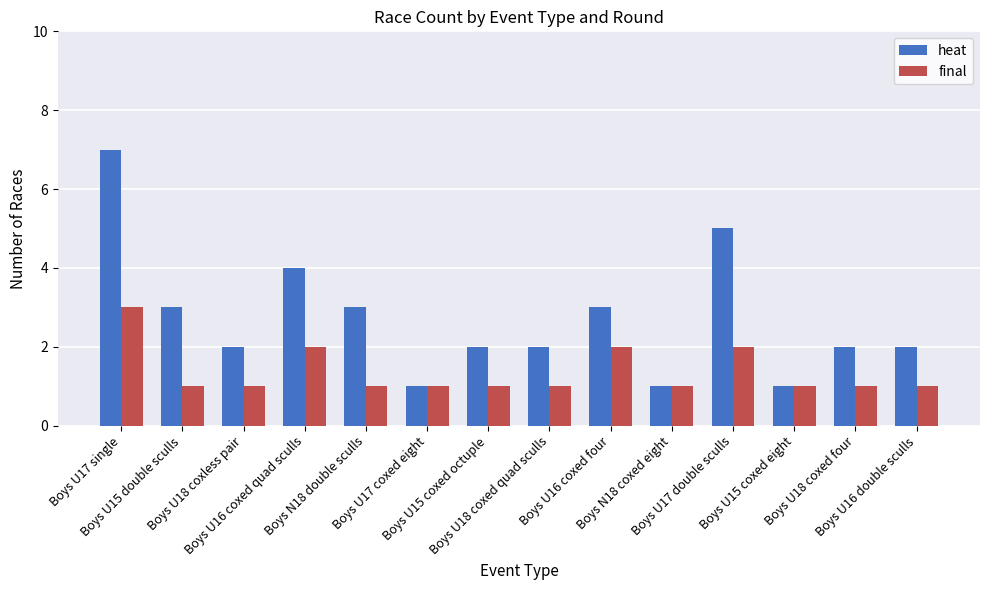

How many data points does each series have?

14